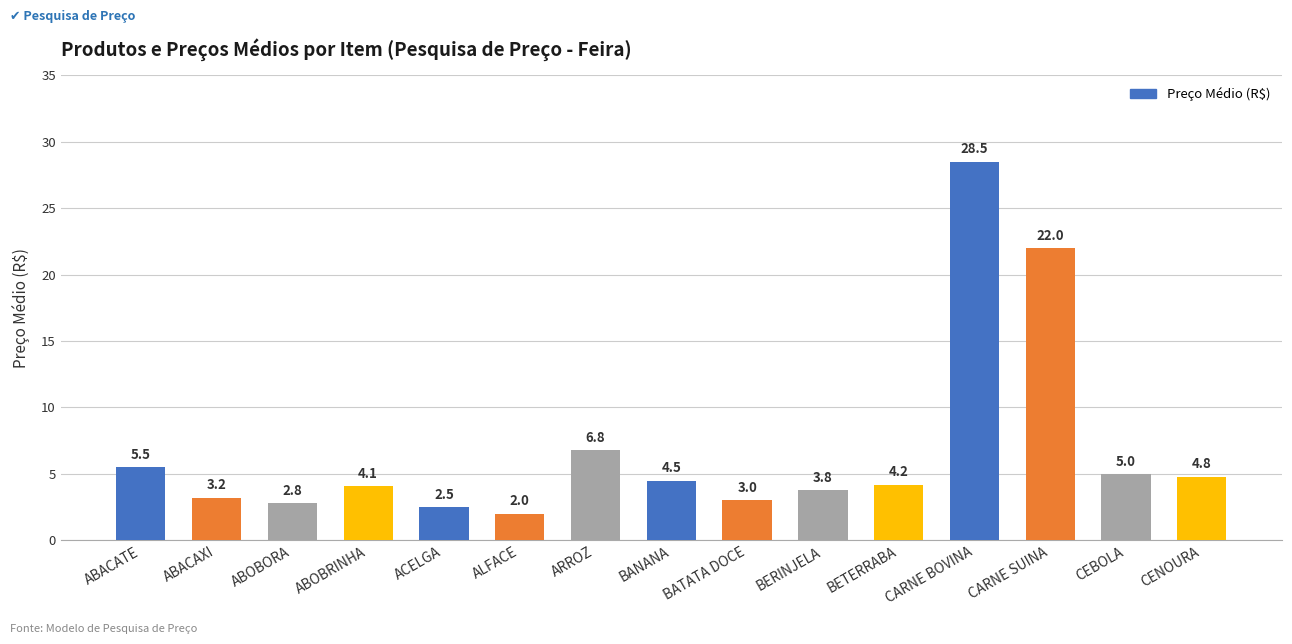

What is the change in value from ABACAXI to CENOURA?

+1.6